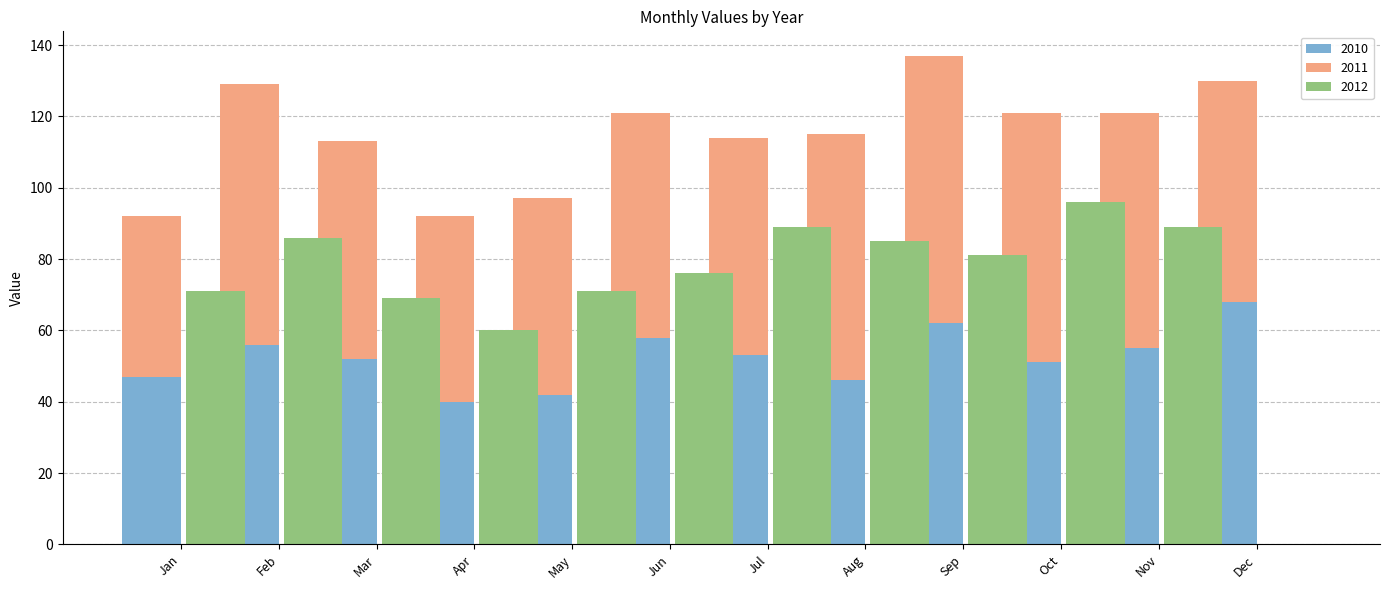

What is the difference between the maximum and minimum values in the 2012 series?

96